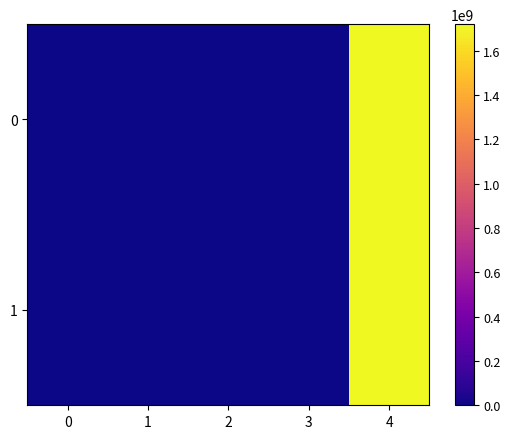

How many distinct data groups are displayed?

2